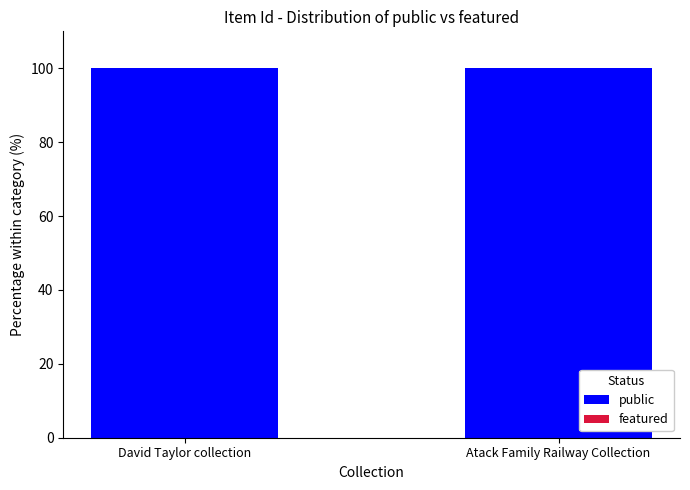

What position from the right is David Taylor collection?

2